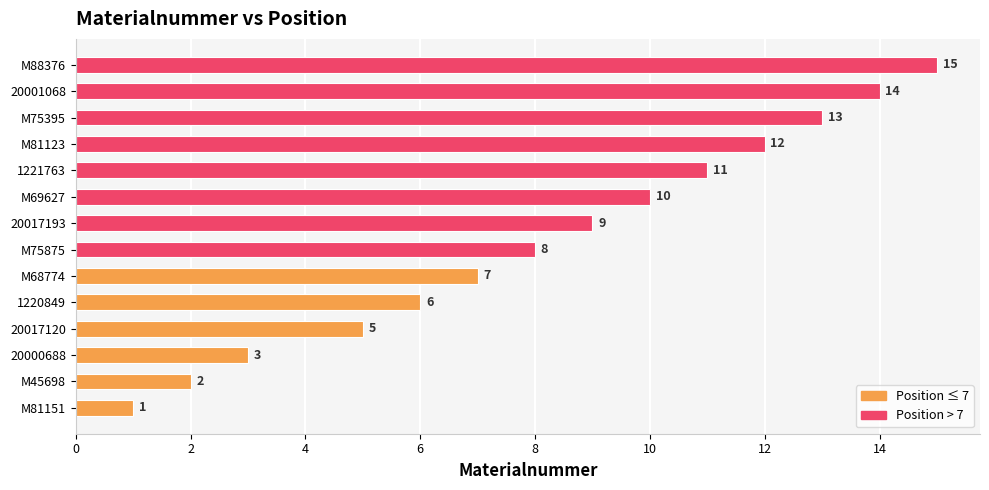

What is the ratio of the value at 20000688 to the value at 1221763?

0.3